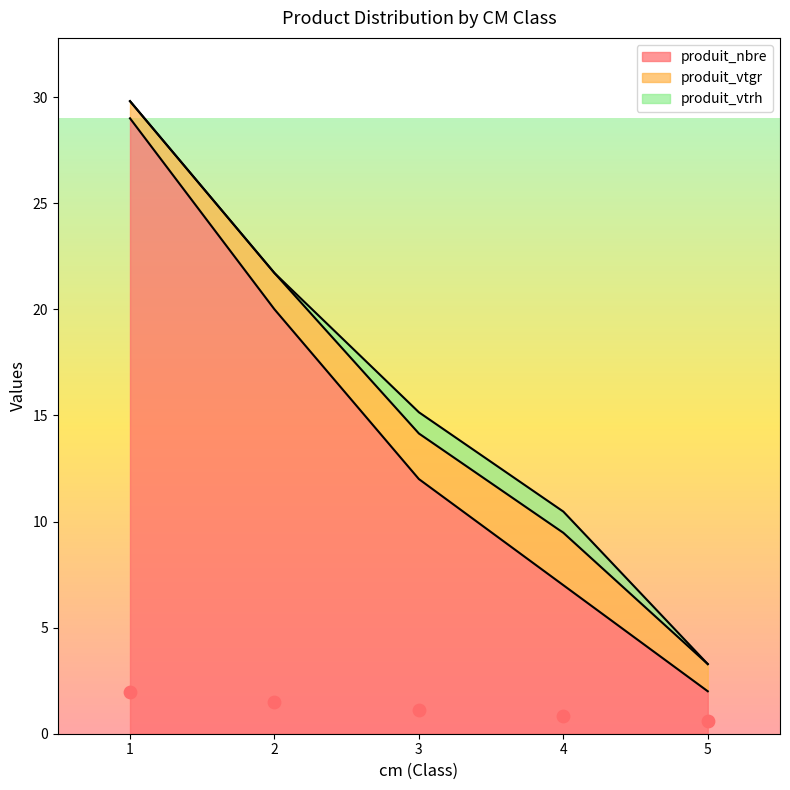

What are all the series names shown in the legend?

produit_nbre, produit_vtgr, produit_vtrh